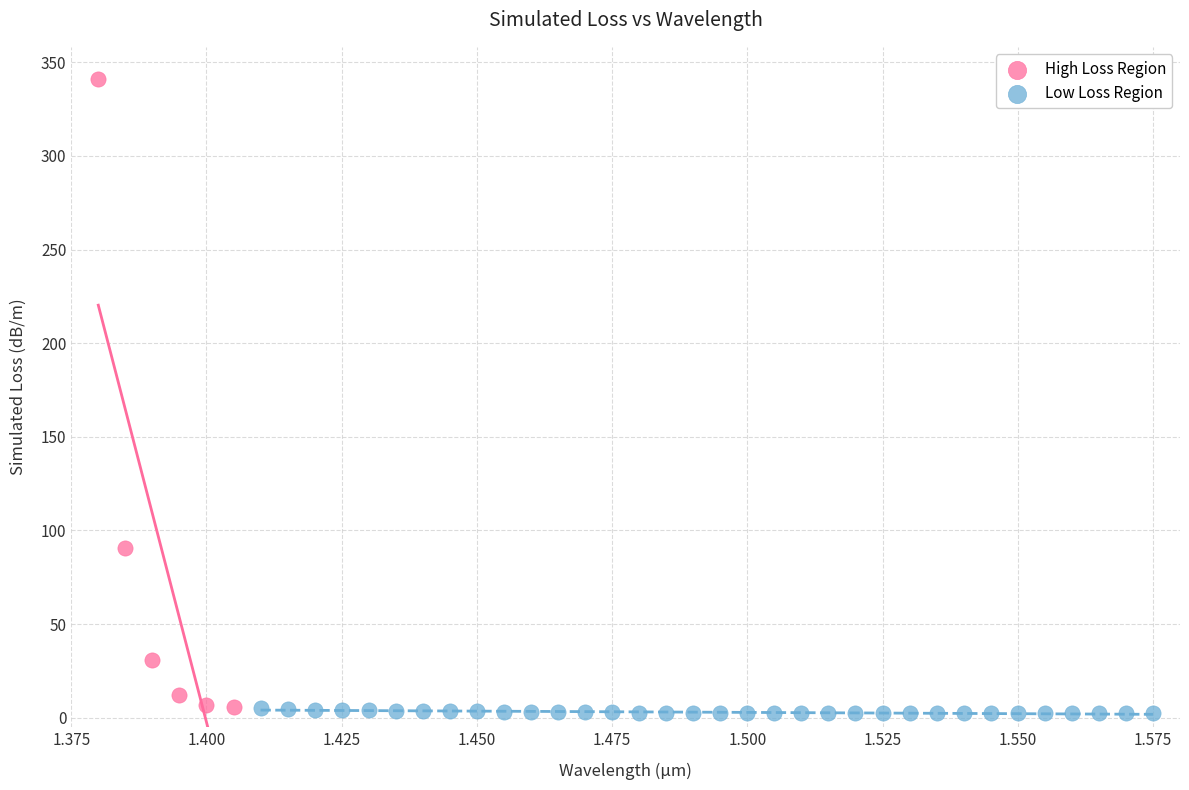

Which series contains the highest Y value?

High Loss Region